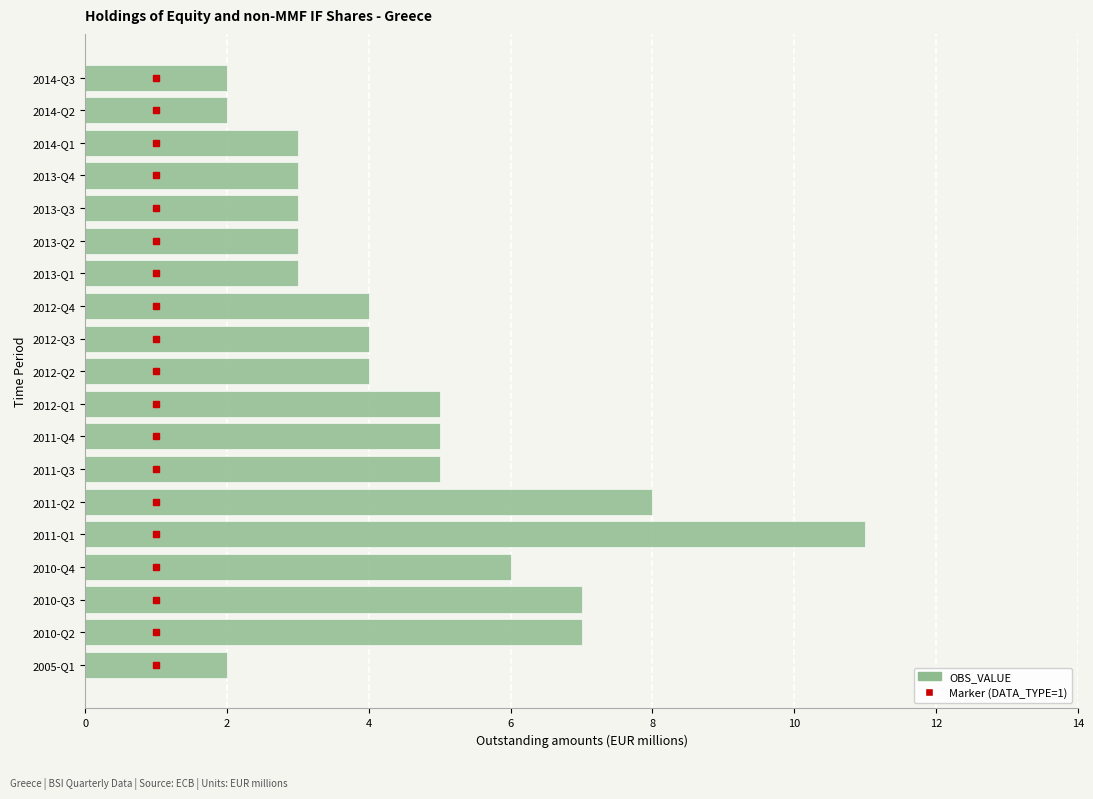

The value at 2014-Q3 is 3. True or false?

False